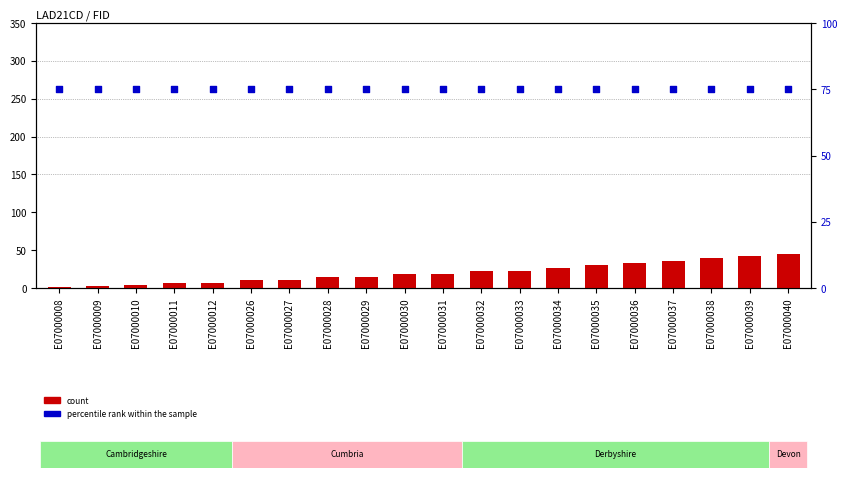

At how many categories does at least one series exceed 44?

20